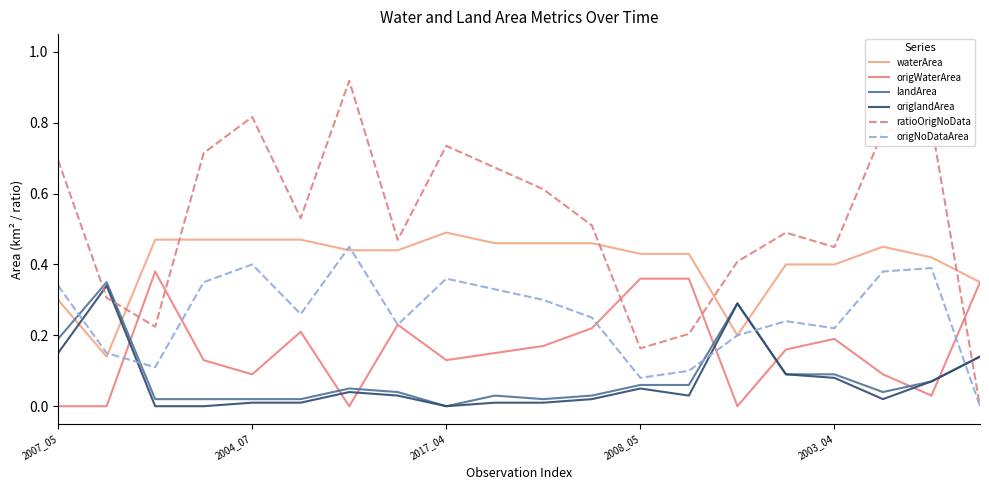

What is the maximum value shown in the chart?

0.9